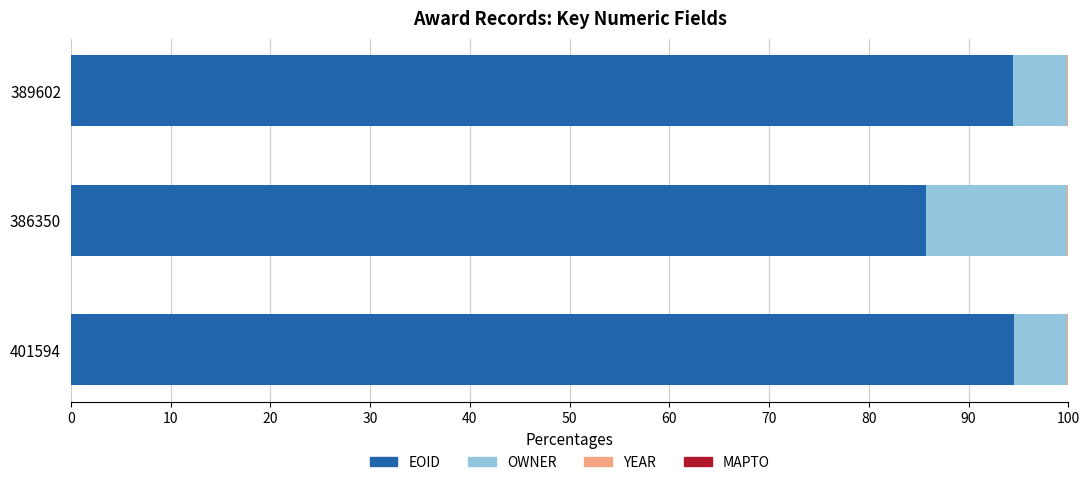

The EOID series shows 85.8 at 386350. True or false?

True